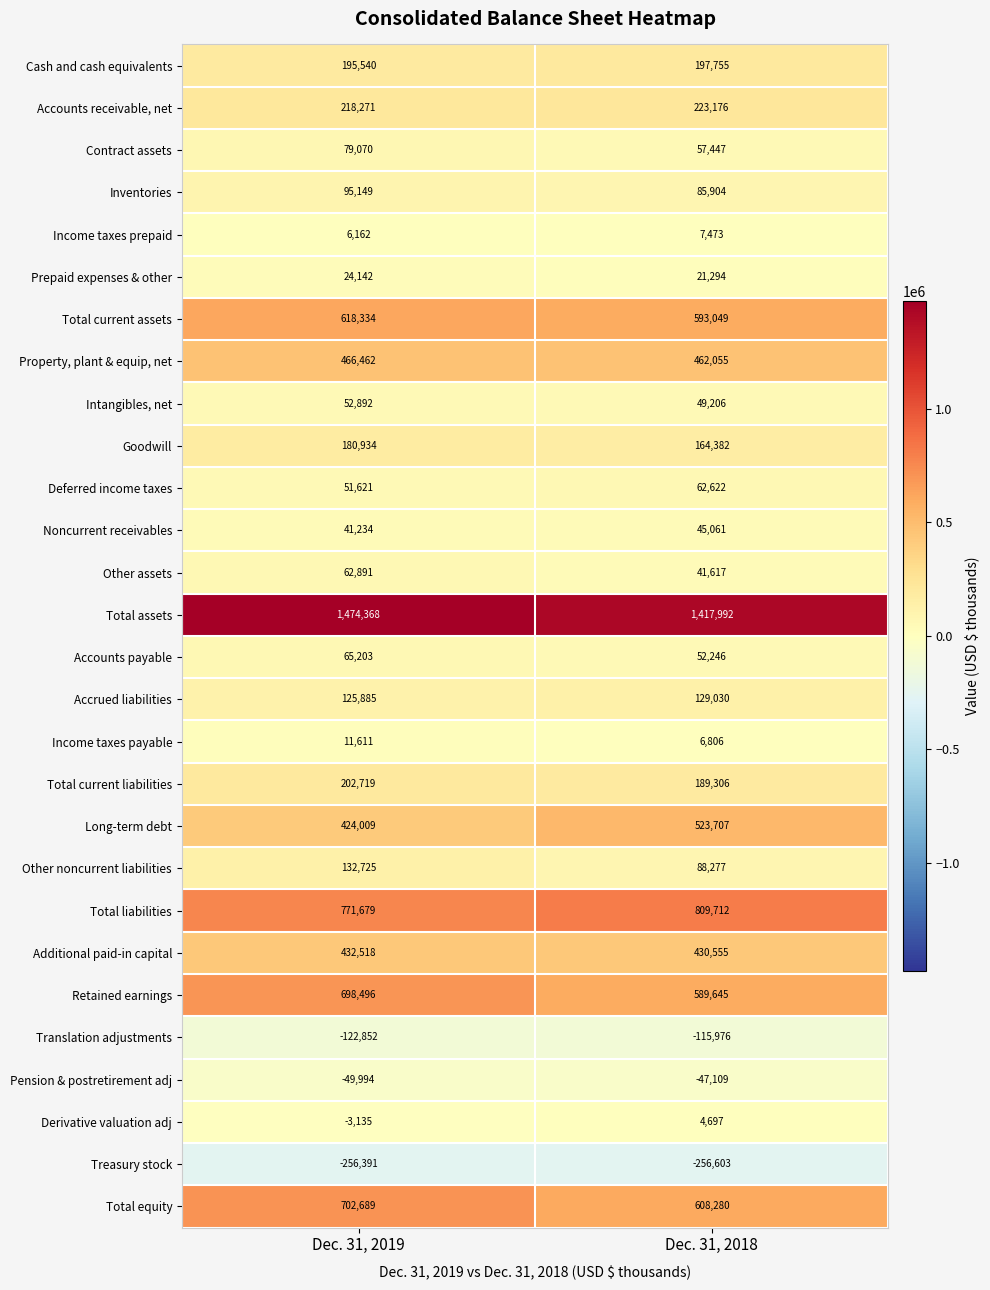

Which series has the largest range (max minus min)?

Retained earnings